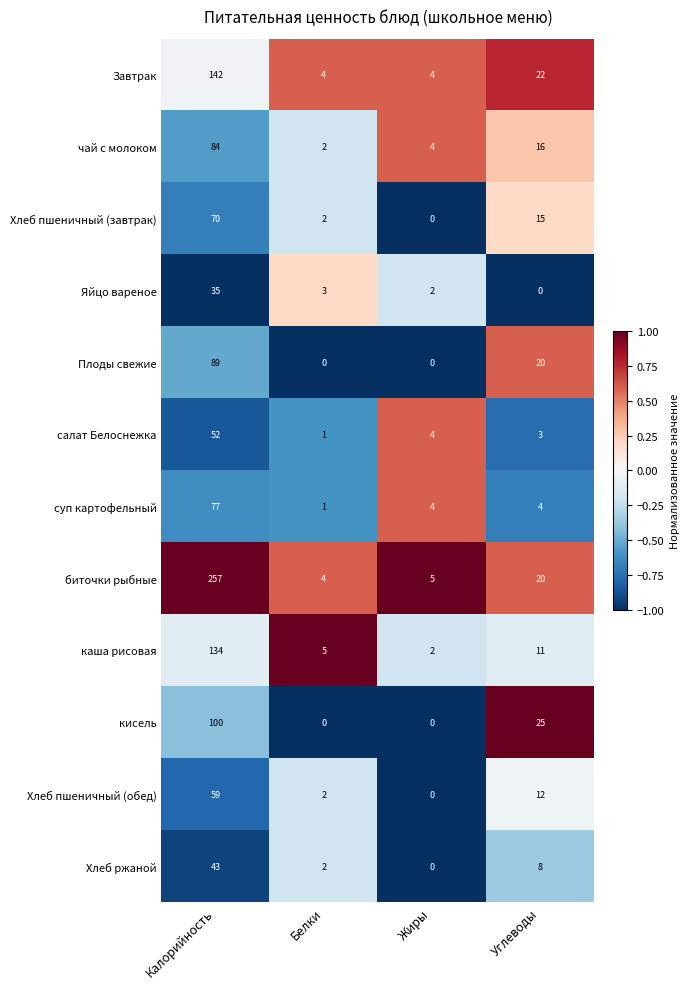

What is the spread (max minus min) of values at Белки?

5